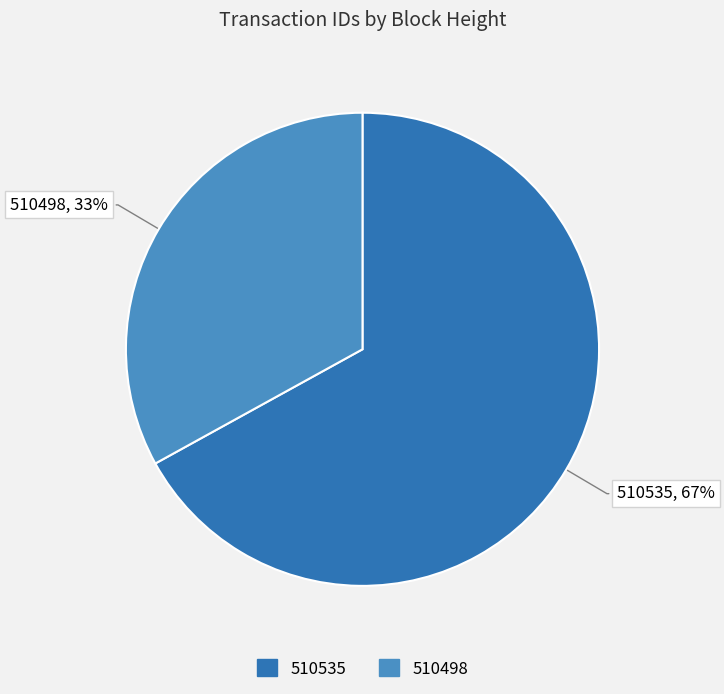

How many segments does this pie chart have?

2